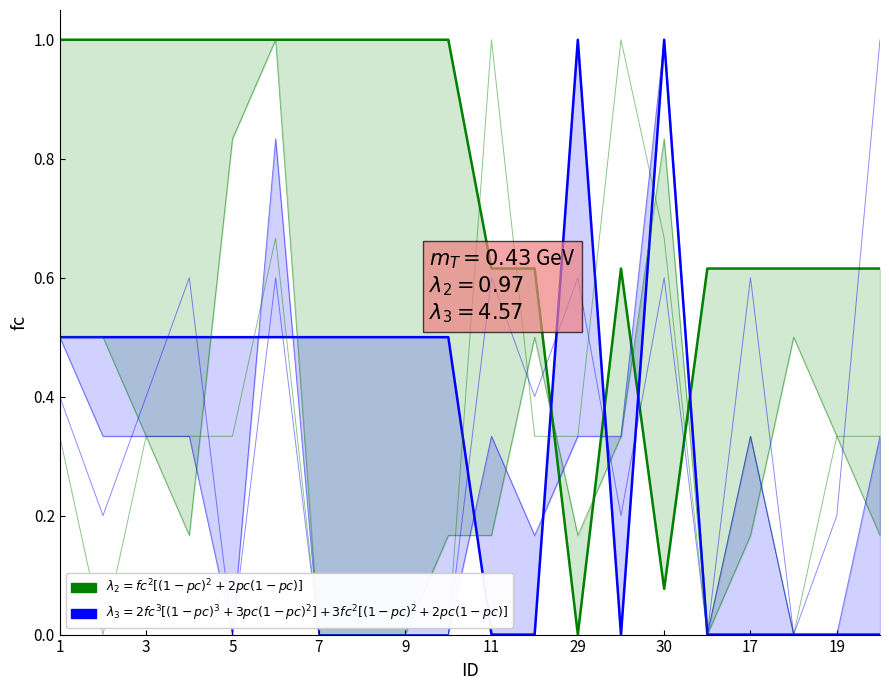

True or false: $\lambda_2 = $ COUNT_DAY $[(\mathrm{SB\_1600})^2 + 2\cdot\mathrm{SB\_1615}]$ has a value of 0.9 at 15.

False